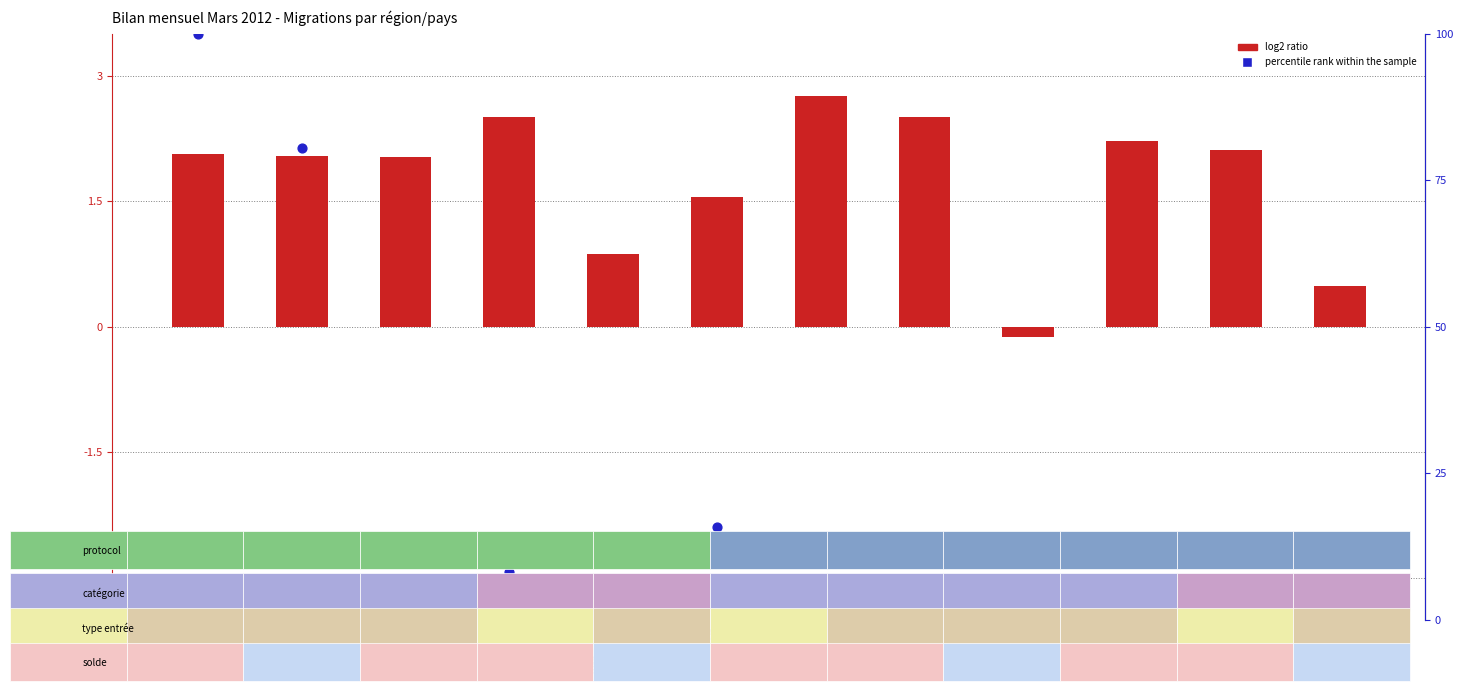

Is the value of percentile rank within the sample at Italie greater than the value of log2 ratio at Espagne?

No